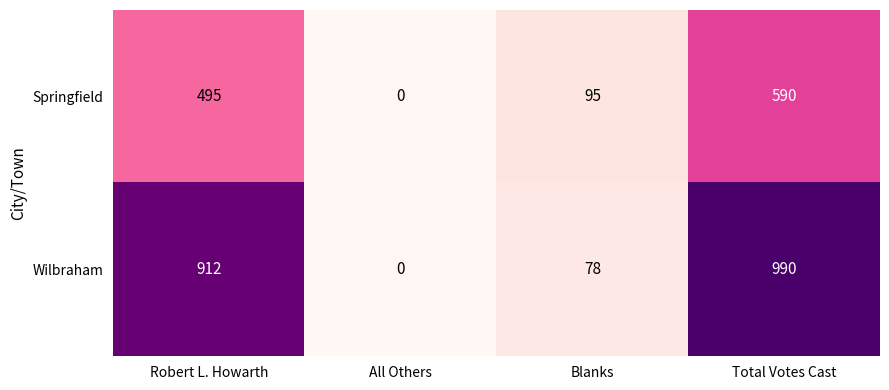

What is the approximate value of Springfield at Blanks, to the nearest 50?

100